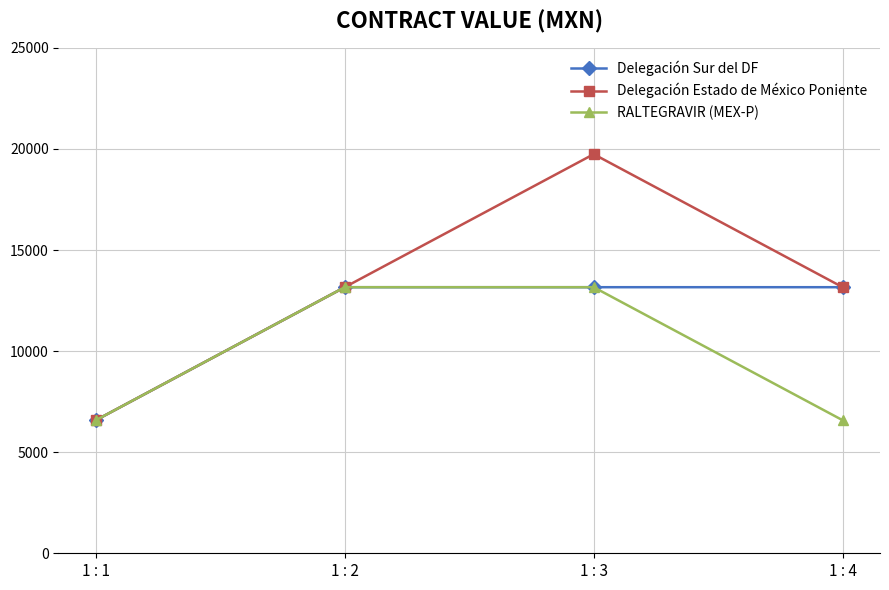

What are all the series names shown in the legend?

Delegación Sur del DF, Delegación Estado de México Poniente, RALTEGRAVIR (MEX-P)